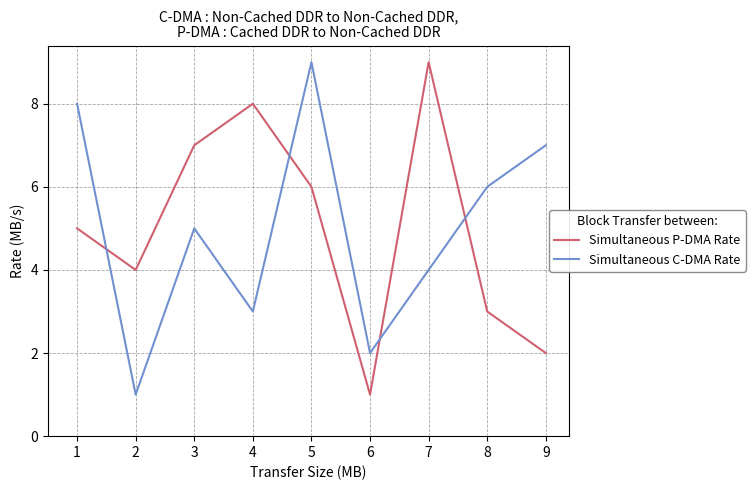

The Simultaneous C-DMA Rate series shows 2 at 2. True or false?

False